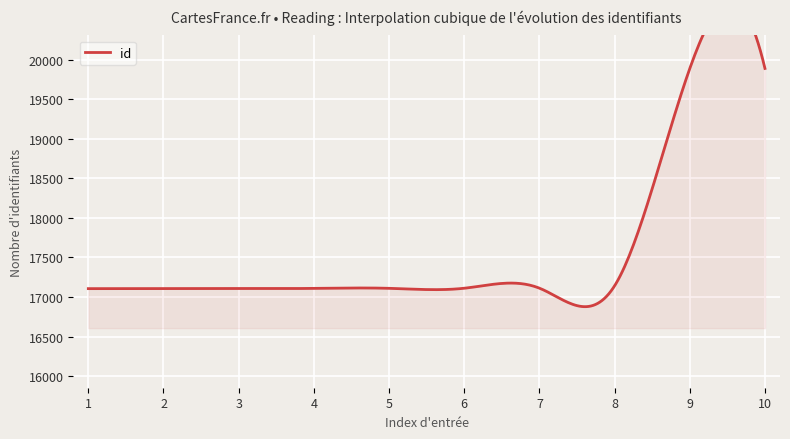

What is the value of the 4th point from the left?

17106